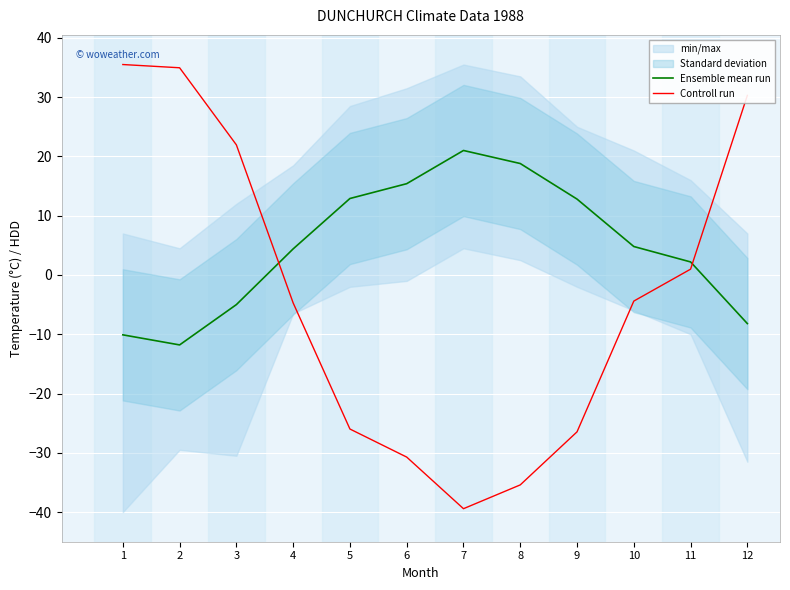

The value of Controll run at 2 is 12.2. True or false?

False